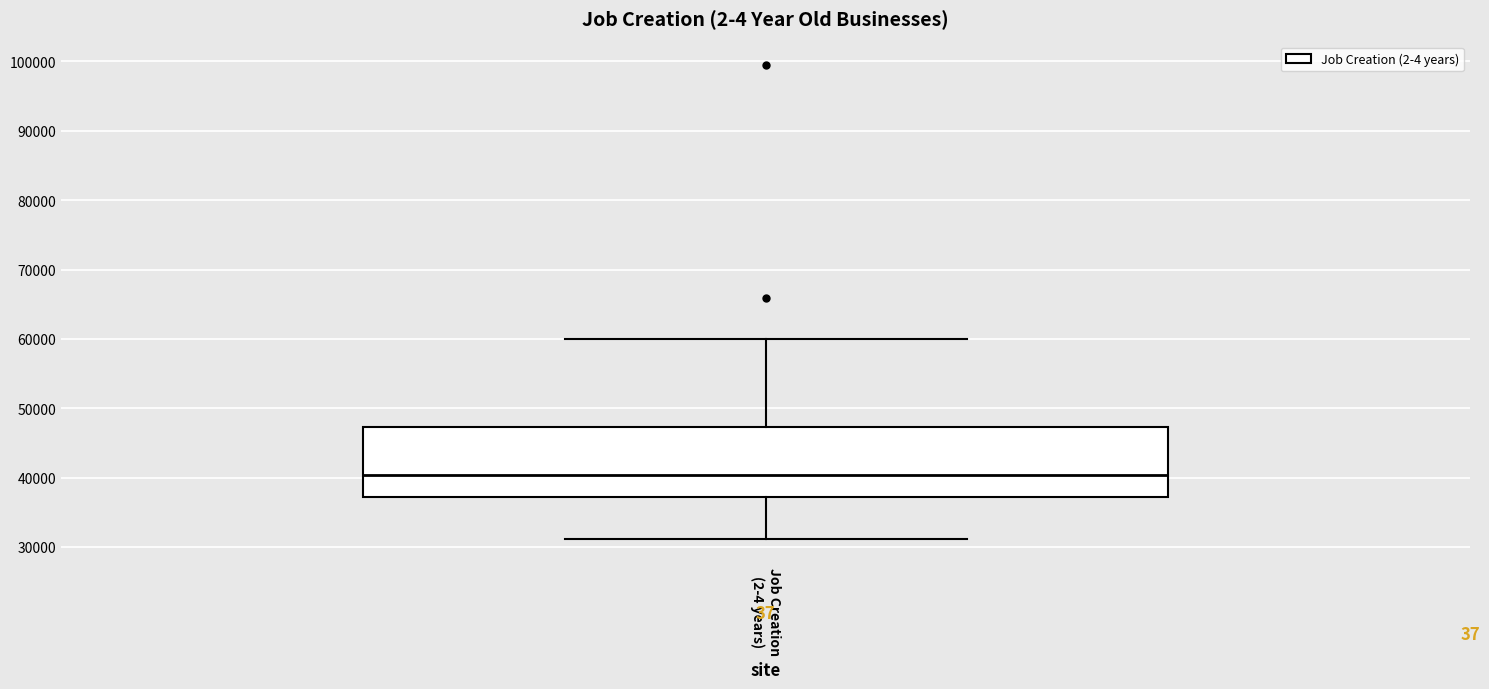

Transcribe this box plot: give where the median line is, the range the box spans, and where the two whiskers end, as read against the y-axis. The values are not printed on the chart, so give them approximately, as read against the axis.

median 40000, box 37000 to 47000, whiskers 31000 to 60000